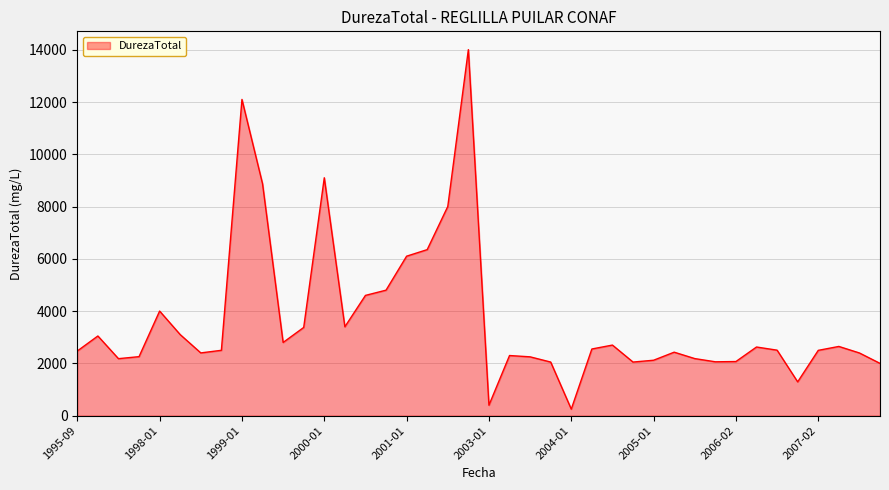

What is the greatest value displayed?

14012